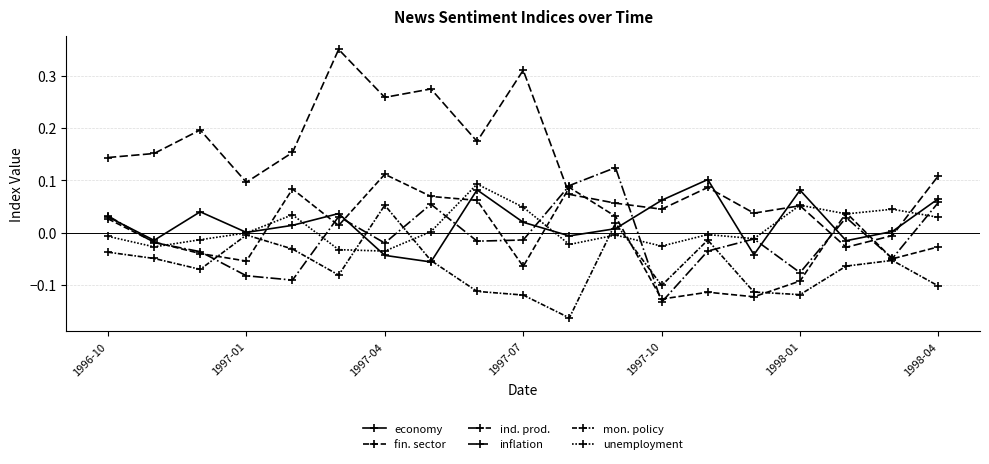

How many lines are shown in the chart?

6